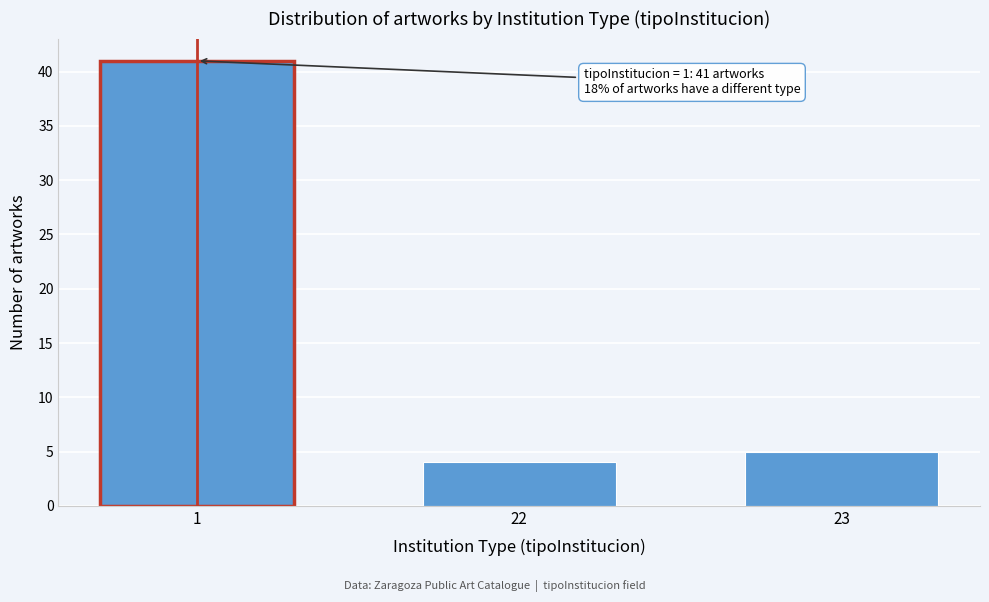

Reading right to left, extract all data points from this chart.

23=5	22=4	1=41